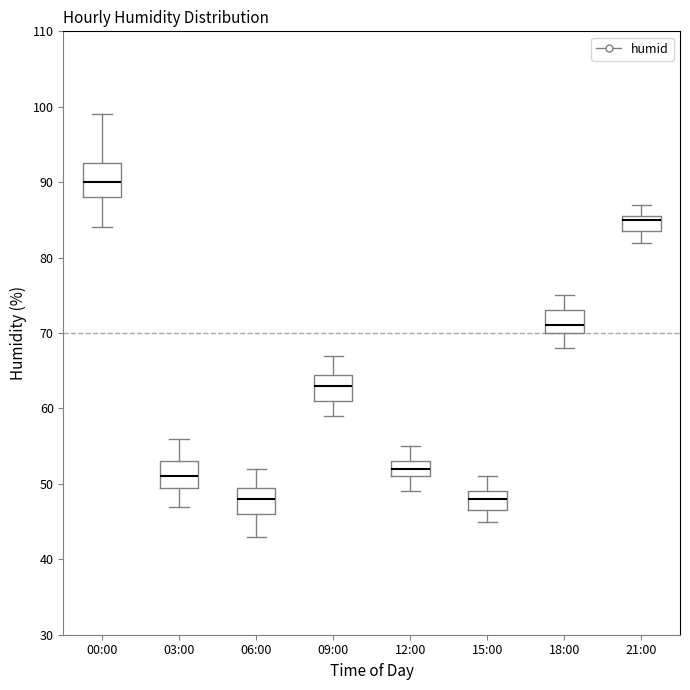

Reading left to right, transcribe this box plot: for each box, give where its median line is, the range the box spans, and where its two whiskers end, as read against the y-axis. The values are not printed on the chart, so give them approximately, as read against the axis.

00:00: median 90, box 88 to 93, whiskers 84 to 99
03:00: median 51, box 50 to 53, whiskers 47 to 56
06:00: median 48, box 46 to 50, whiskers 43 to 52
09:00: median 63, box 61 to 65, whiskers 59 to 67
12:00: median 52, box 51 to 53, whiskers 49 to 55
15:00: median 48, box 47 to 49, whiskers 45 to 51
18:00: median 71, box 70 to 73, whiskers 68 to 75
21:00: median 85, box 84 to 86, whiskers 82 to 87